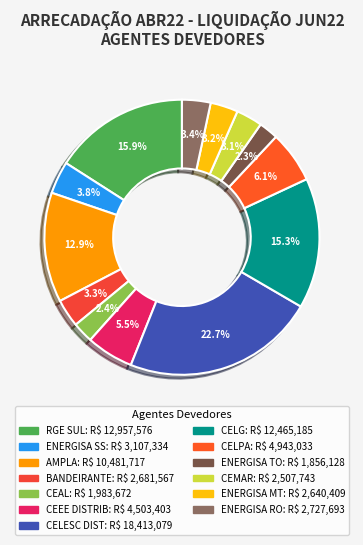

How many segments does this pie chart have?

13